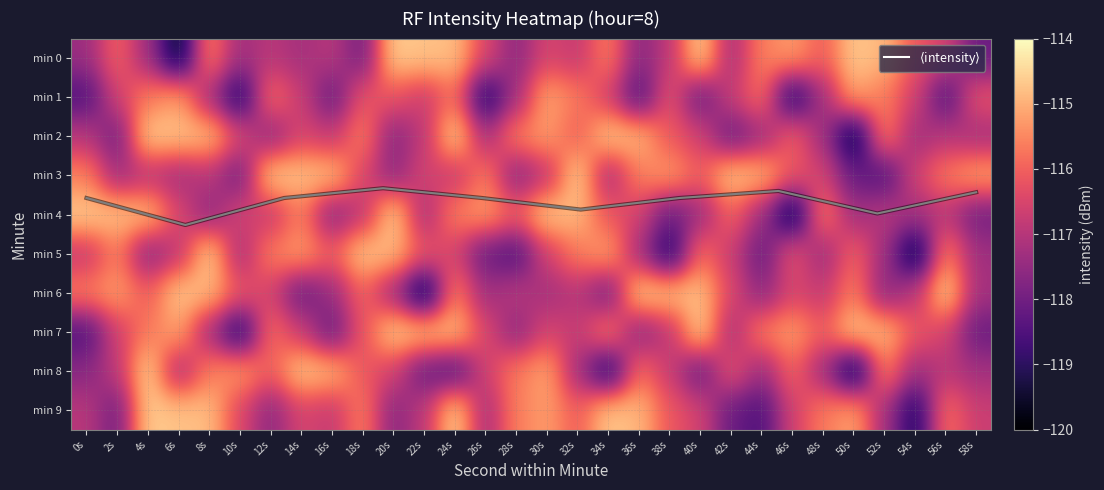

Where does the 3 series first go above -116?

0s